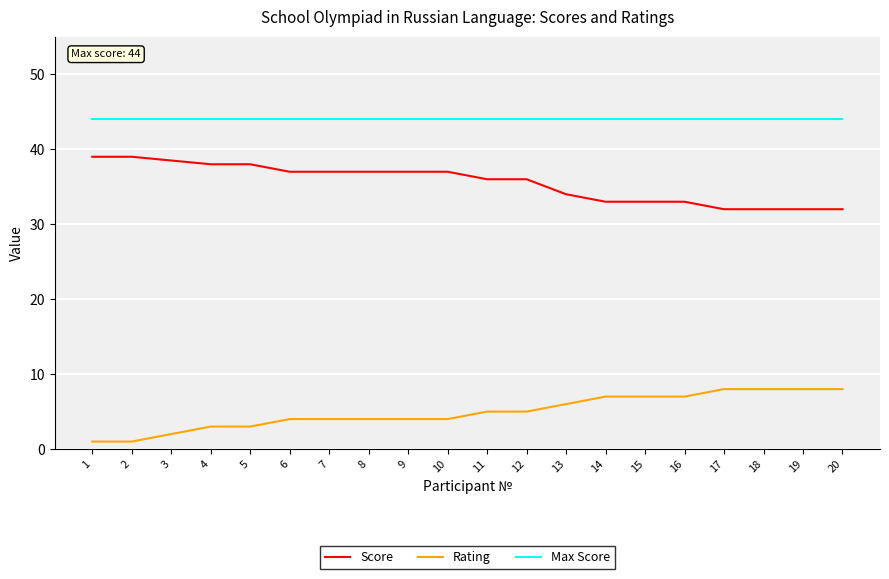

Rank the series by their maximum value, from lowest to highest.

Rating, Score, Max Score